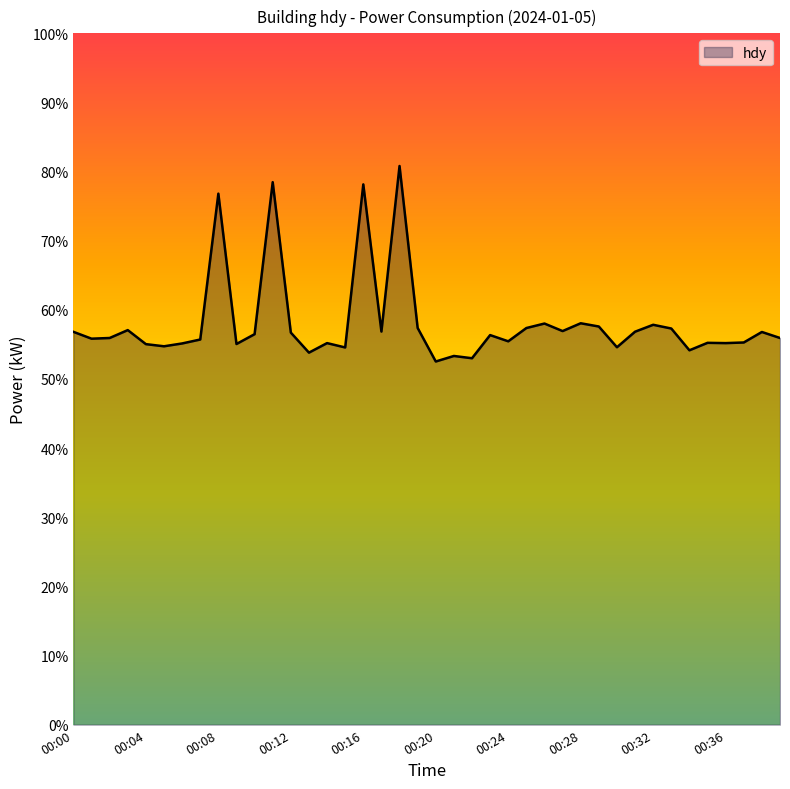

True or false: there are more than 0 points higher than both neighbors.

True